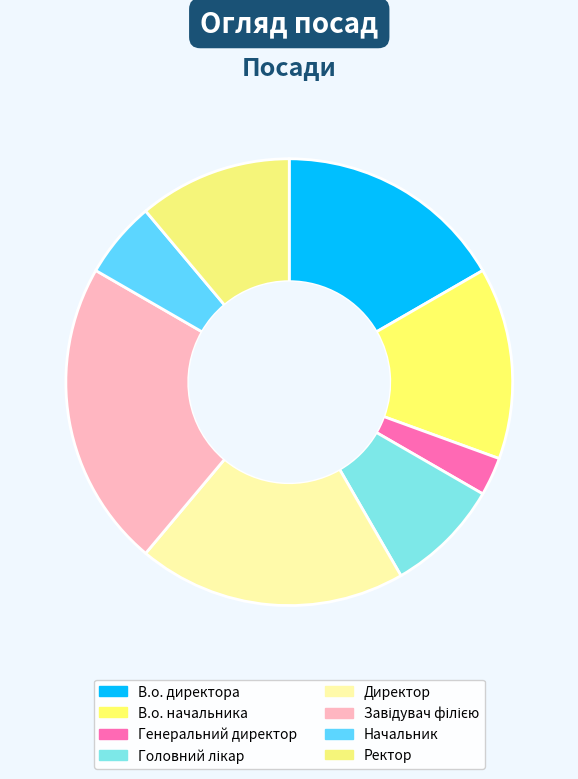

To the nearest percent, what is the average slice percentage?

12%